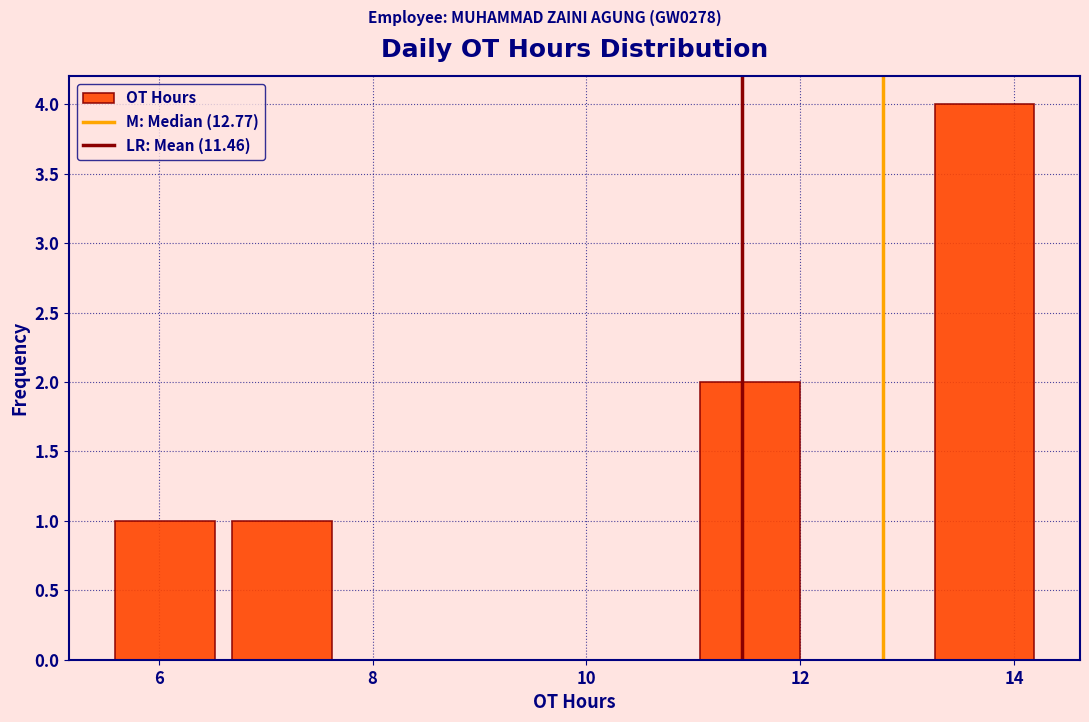

Over which range of the x-axis is the bar tallest?

13.2 to 14.2